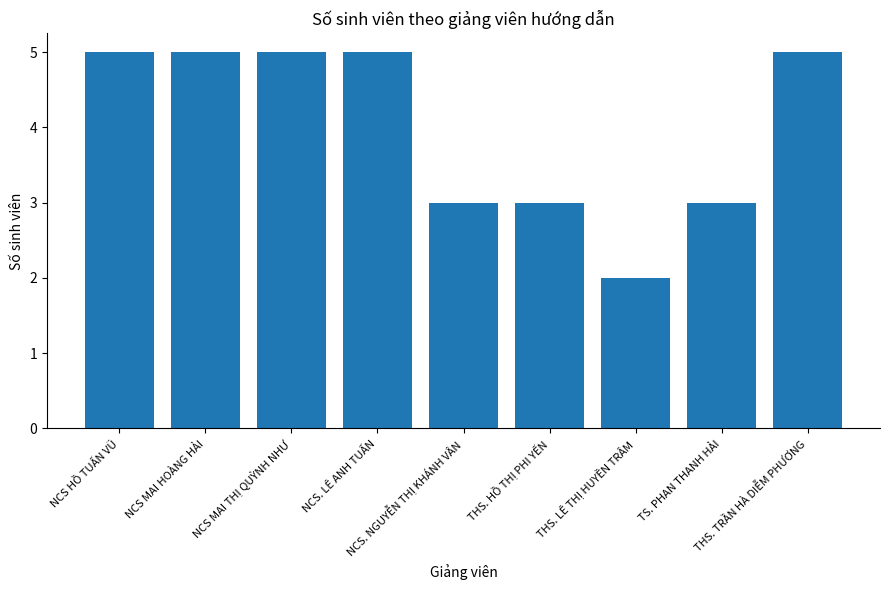

Which has a higher value, THS. TRẦN HÀ DIỄM PHƯƠNG or THS. LÊ THỊ HUYỀN TRÂM?

THS. TRẦN HÀ DIỄM PHƯƠNG